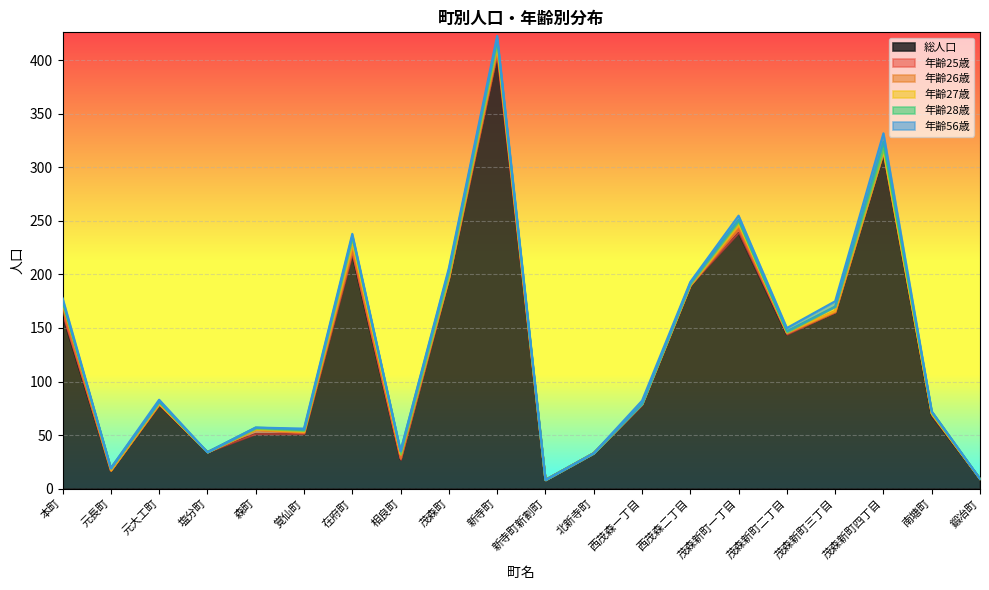

How many lines are shown in the chart?

6